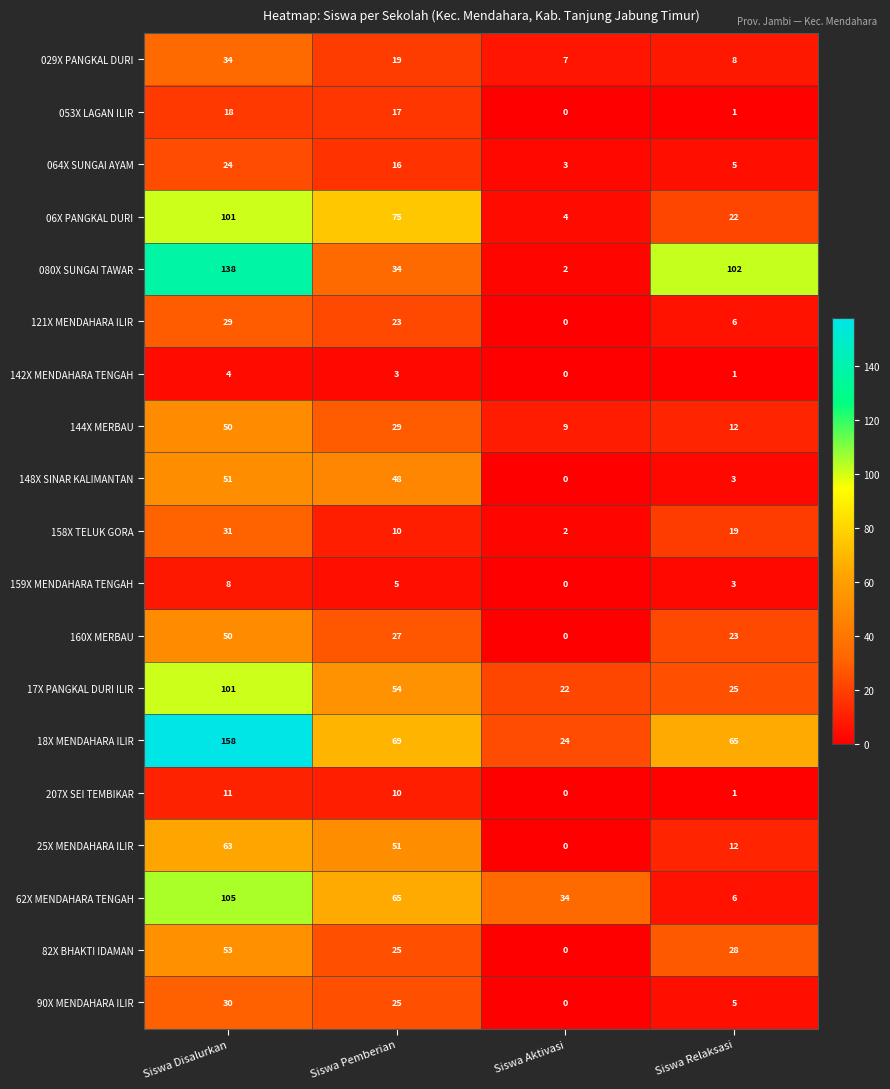

At how many categories does at least one series exceed 138?

1